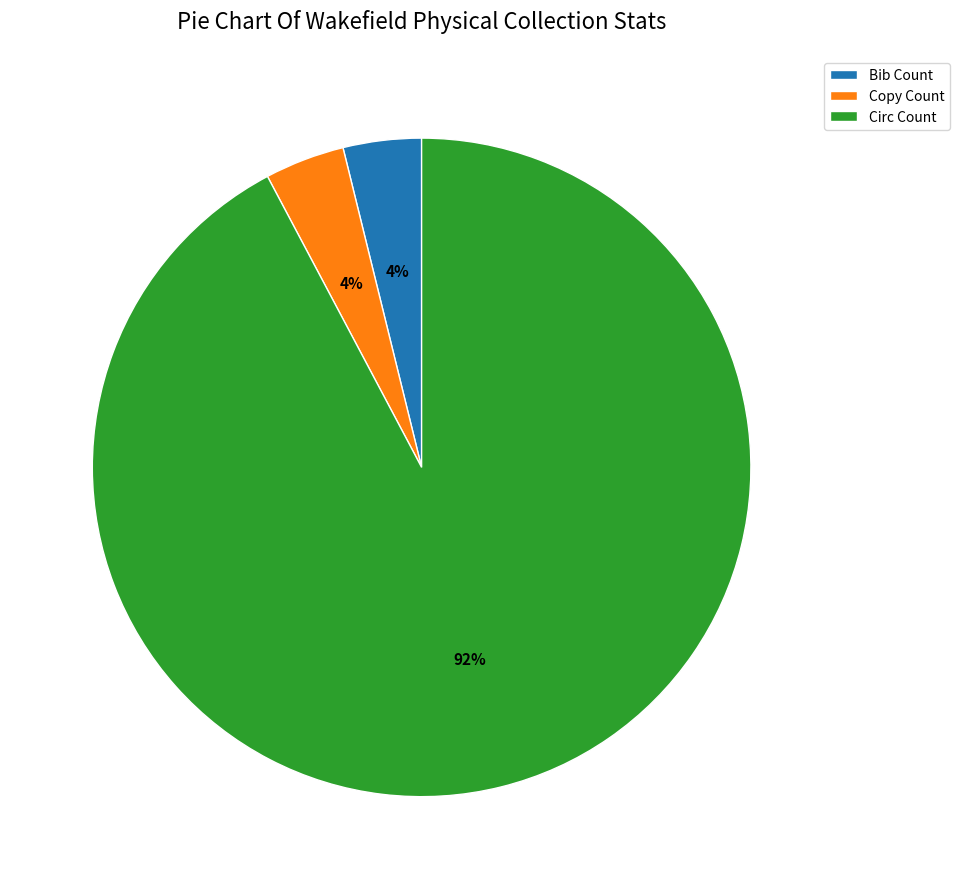

What is the largest slice in the pie chart?

Circ Count